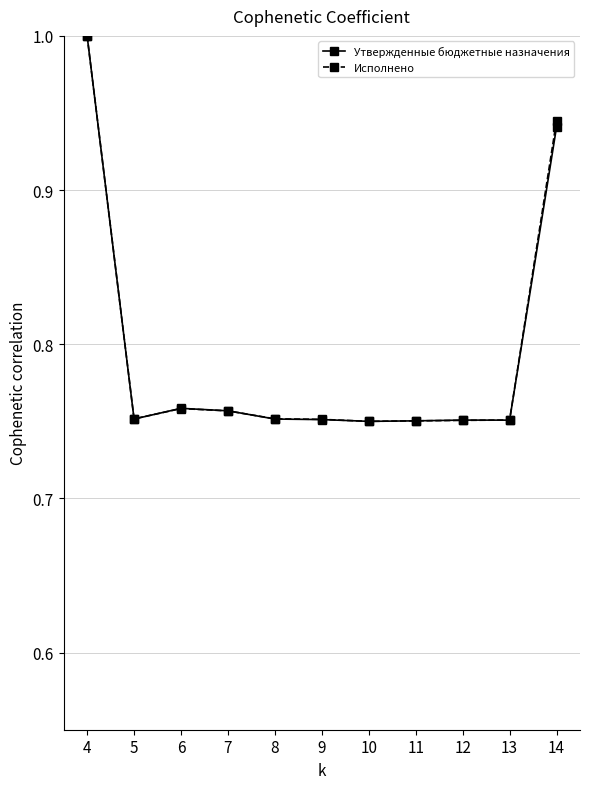

Between 4 and 13, which series saw the biggest shift?

Утвержденные бюджетные назначения